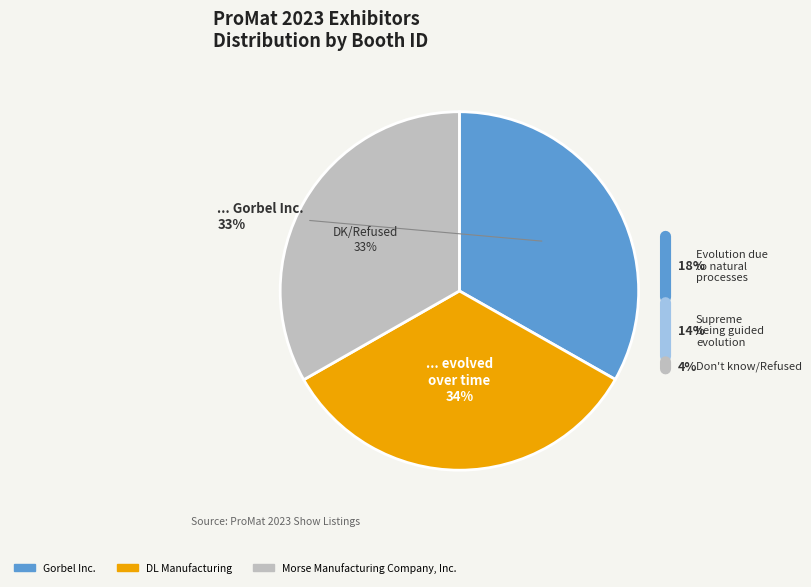

What portion of the pie excludes Gorbel Inc.?

66.8%